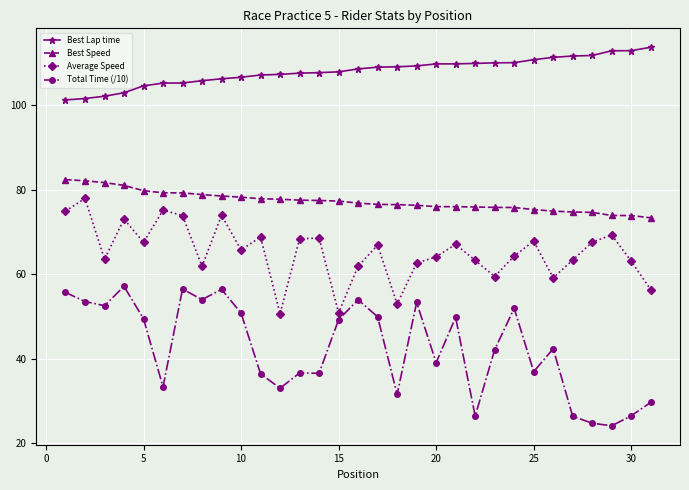

Which series has the largest total across all categories?

Best Lap time